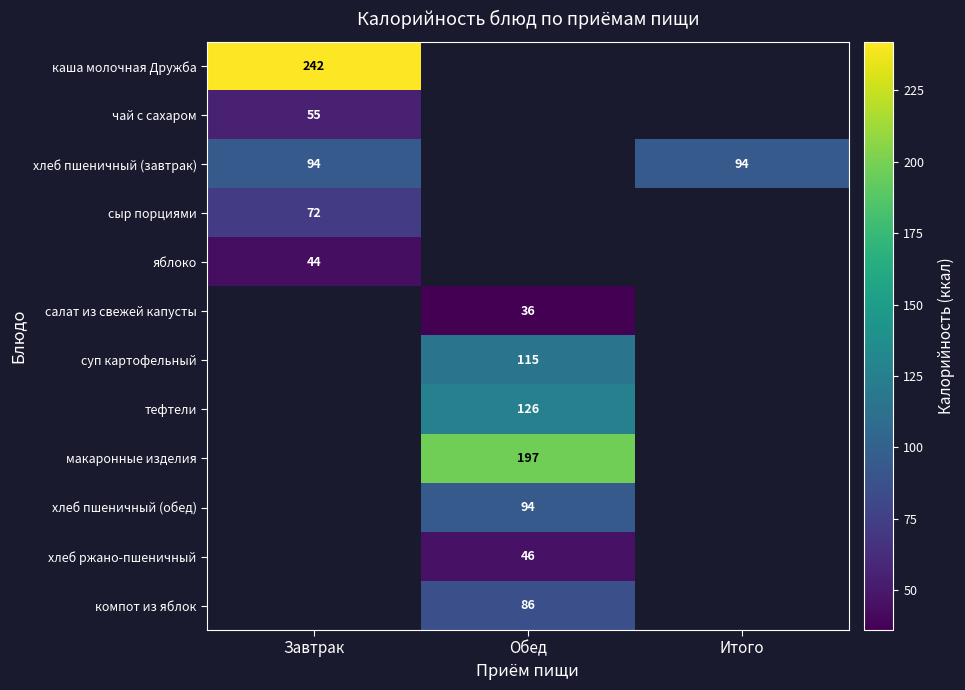

Which label corresponds to the largest value in the chart?

Завтрак